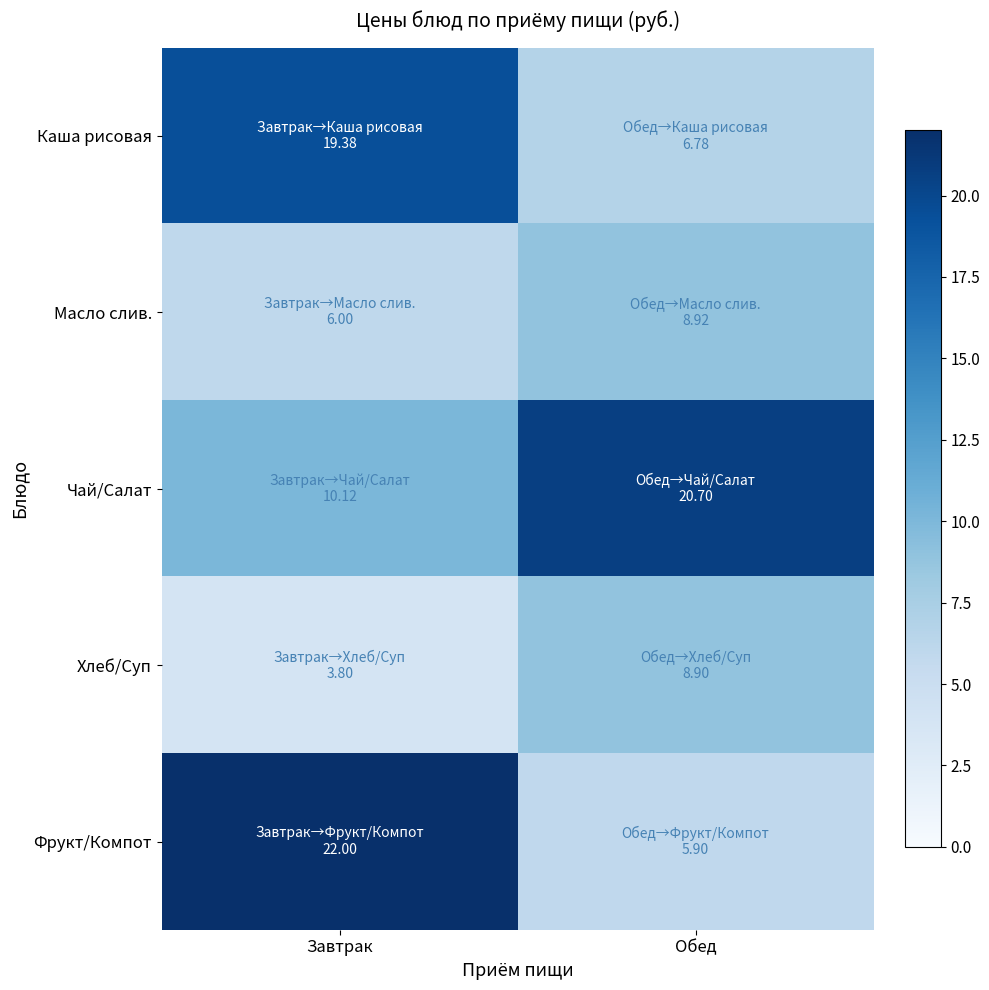

Which series changed the most between Завтрак and Обед?

Фрукт/Компот